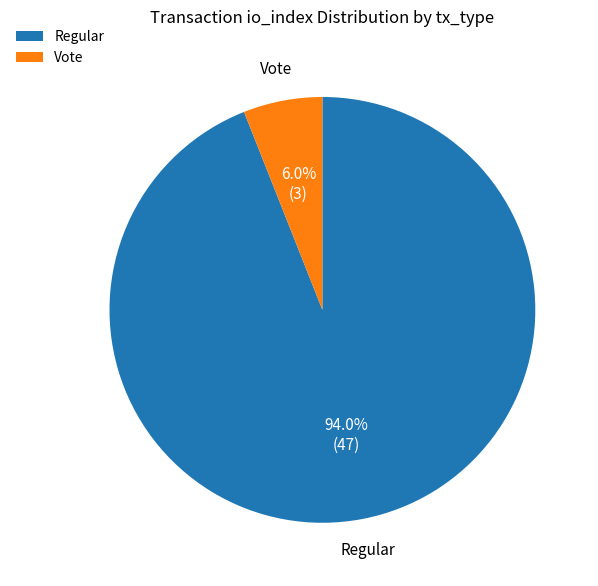

To the nearest percent, what is the difference between the largest and smallest slice percentages?

88%